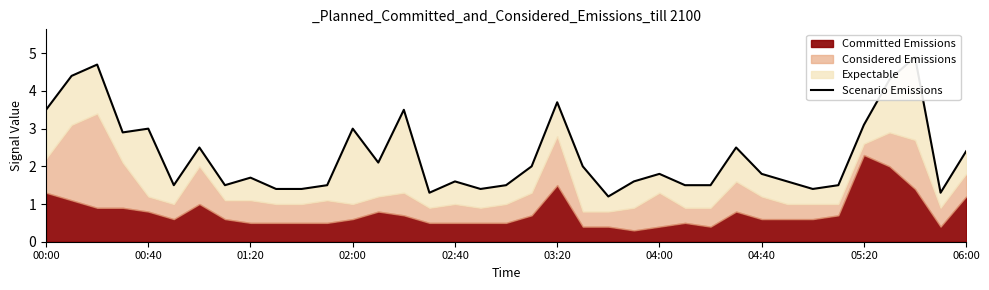

How many interior local peaks (higher than both neighbors) does the data have?

11